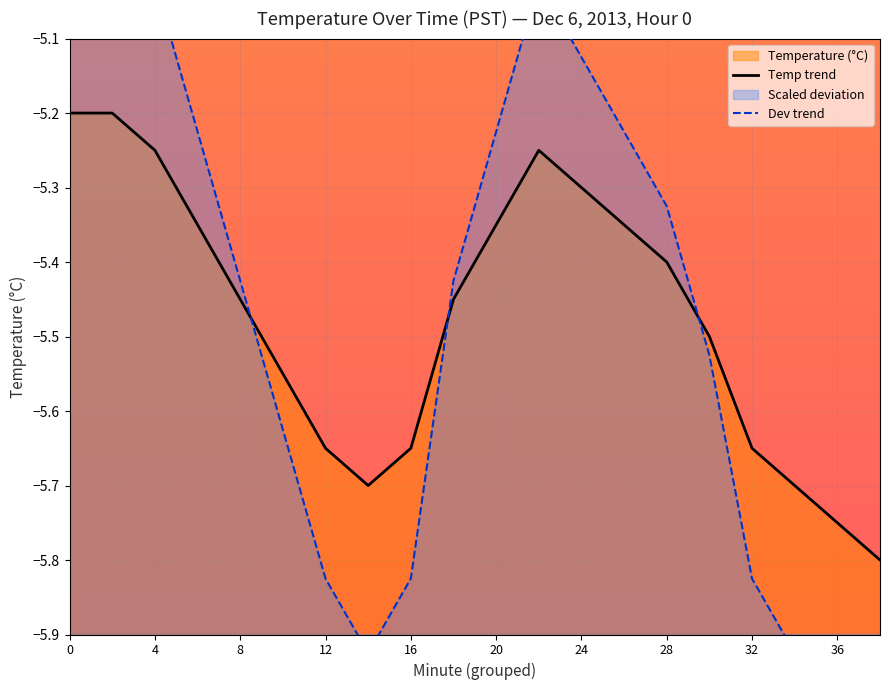

At how many categories does at least one series exceed -5?

2